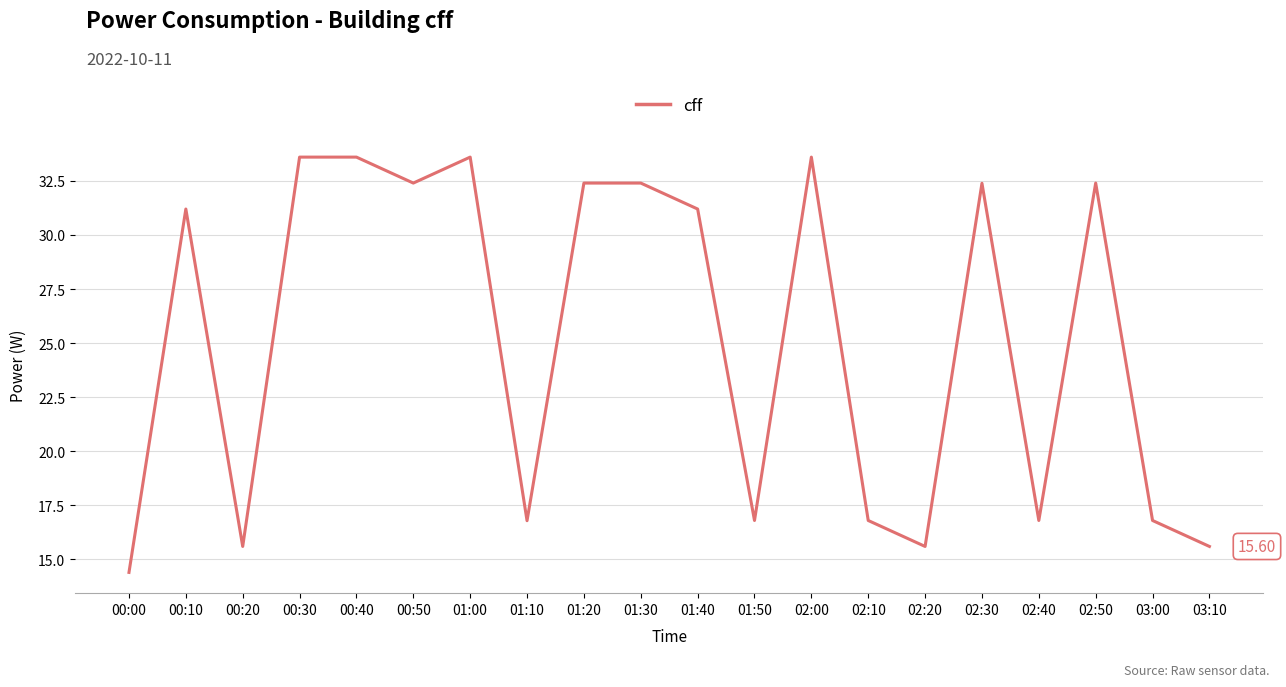

What is the ratio of the value at 03:00 to the value at 02:30?

0.5